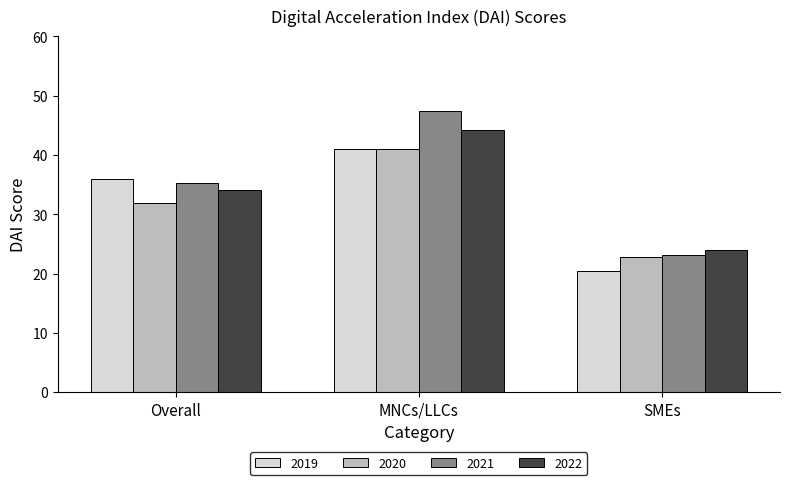

Which category has the highest value across all series?

MNCs/LLCs